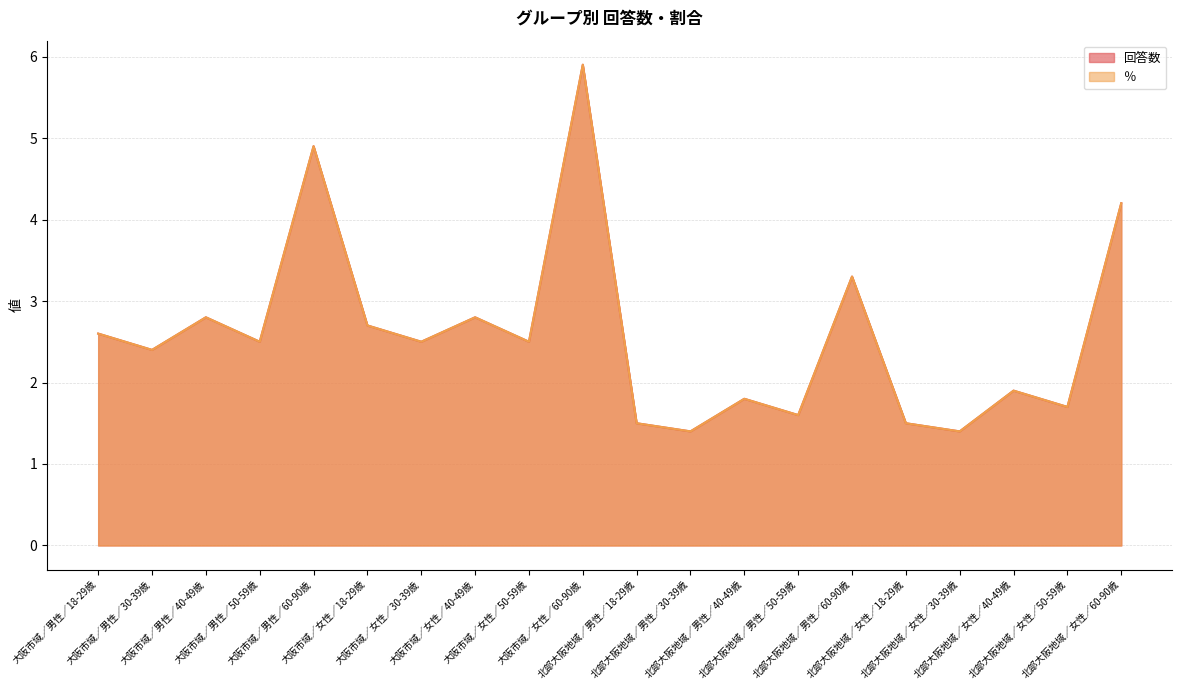

True or false: 回答数 has a value of 2.1 at 北部大阪地域／女性／30-39歳.

False